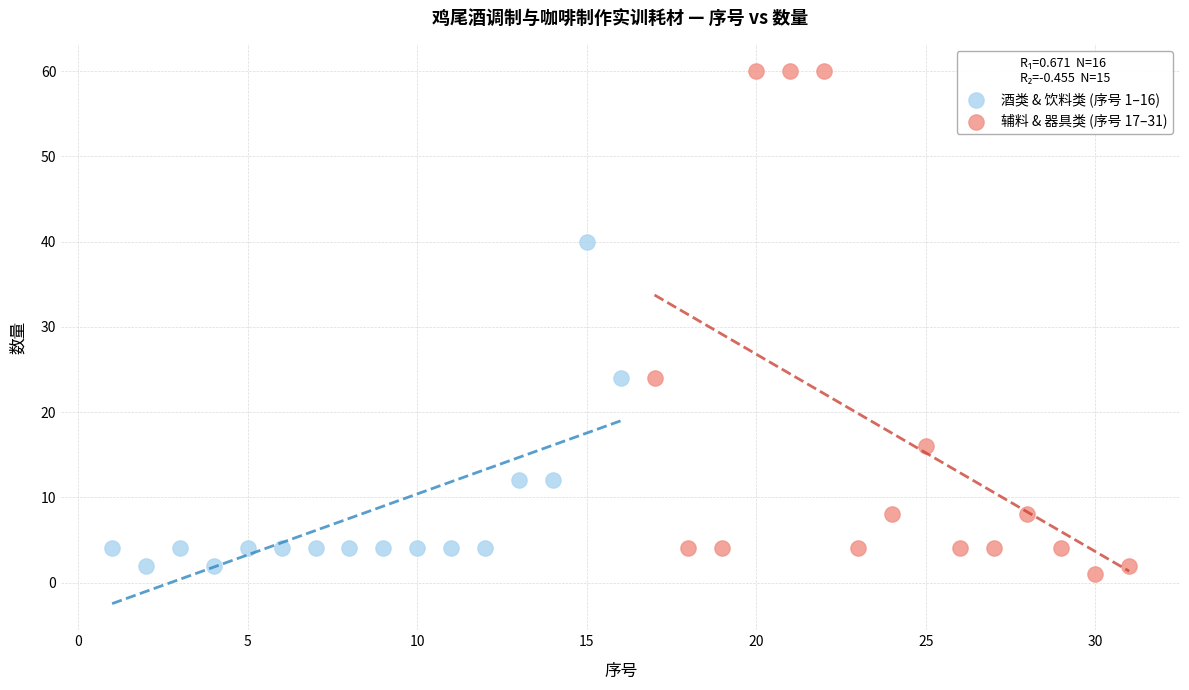

Which series has the largest Y range (max minus min)?

辅料 & 器具类 (序号 17–31)